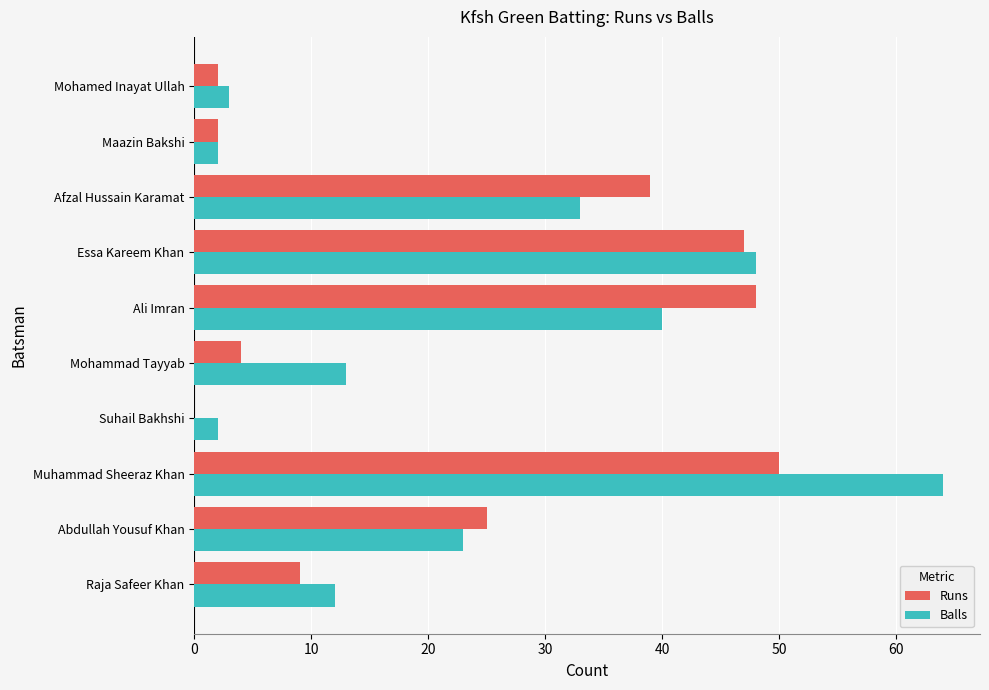

Is the value of Runs at Mohammad Tayyab greater than the value of Balls at Essa Kareem Khan?

No